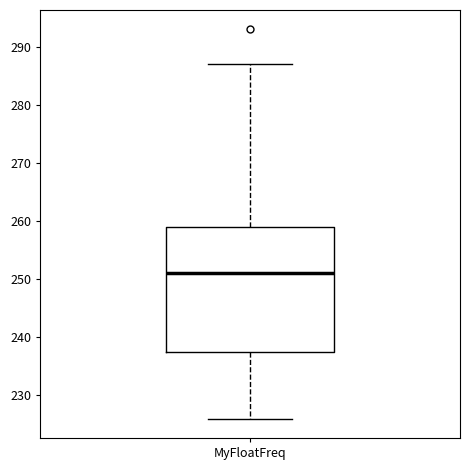

Transcribe this box plot: give where the median line is, the range the box spans, and where the two whiskers end, as read against the y-axis. The values are not printed on the chart, so give them approximately, as read against the axis.

median 251, box 238 to 259, whiskers 226 to 287